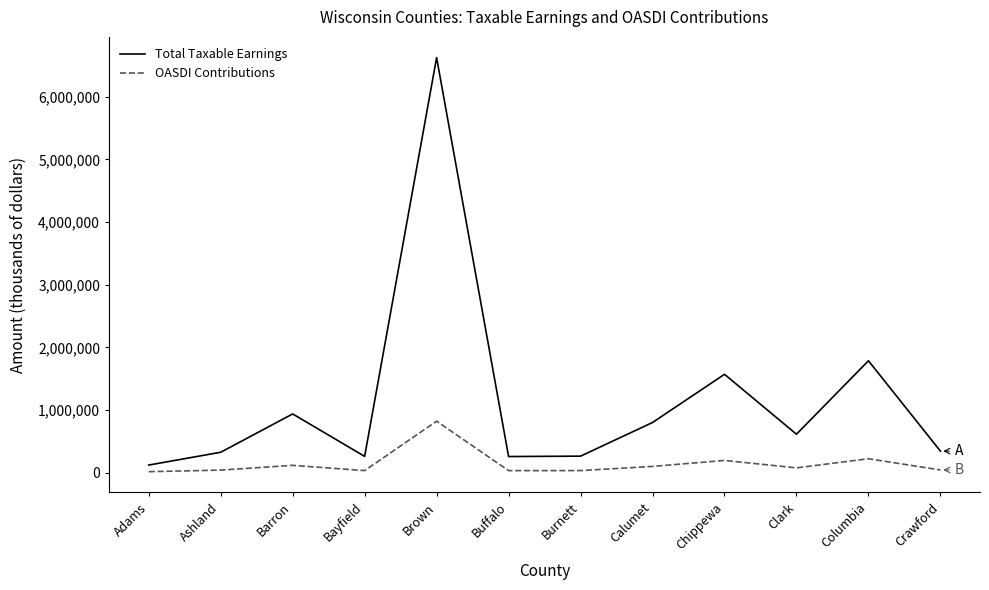

Which label corresponds to the largest value in the chart?

Brown